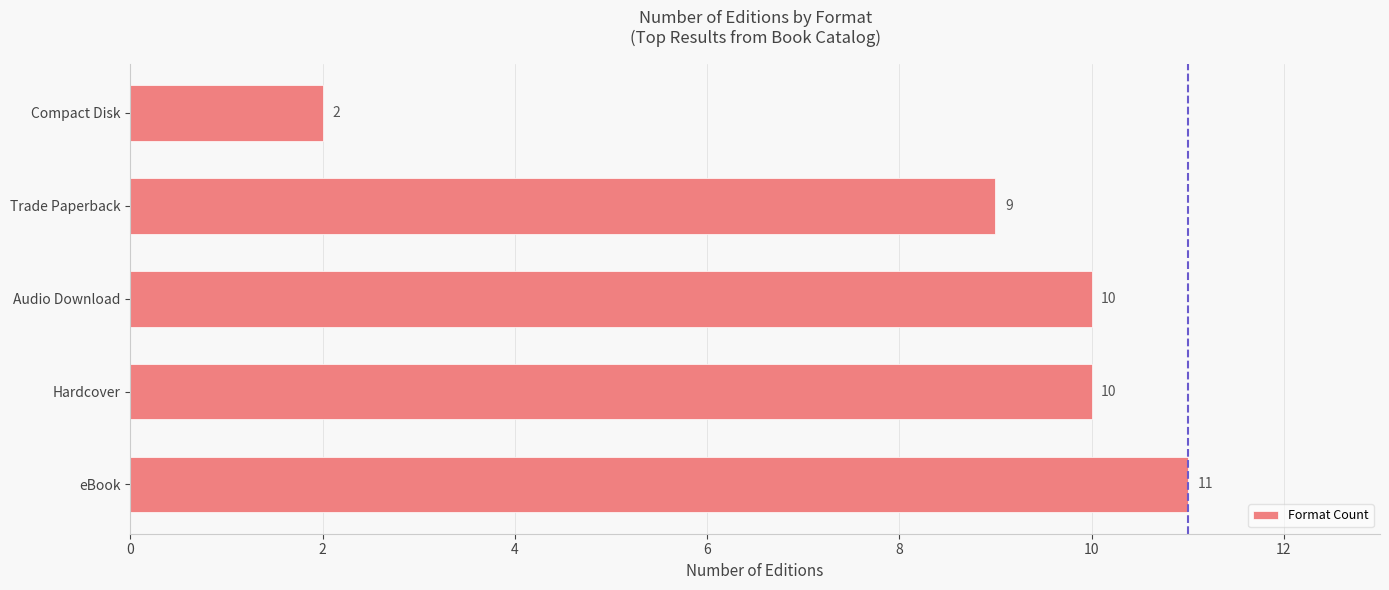

How many series are shown in this chart?

1